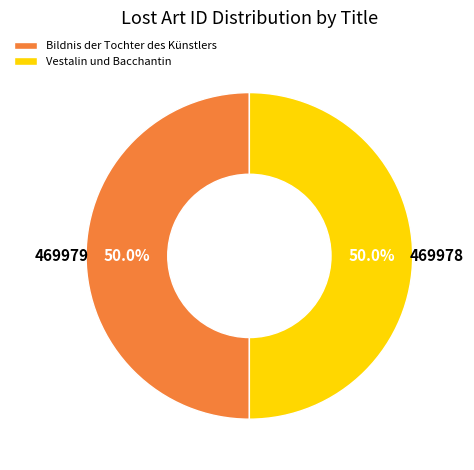

The Bildnis der Tochter des Künstlers slice represents 50% of the pie. True or false?

True